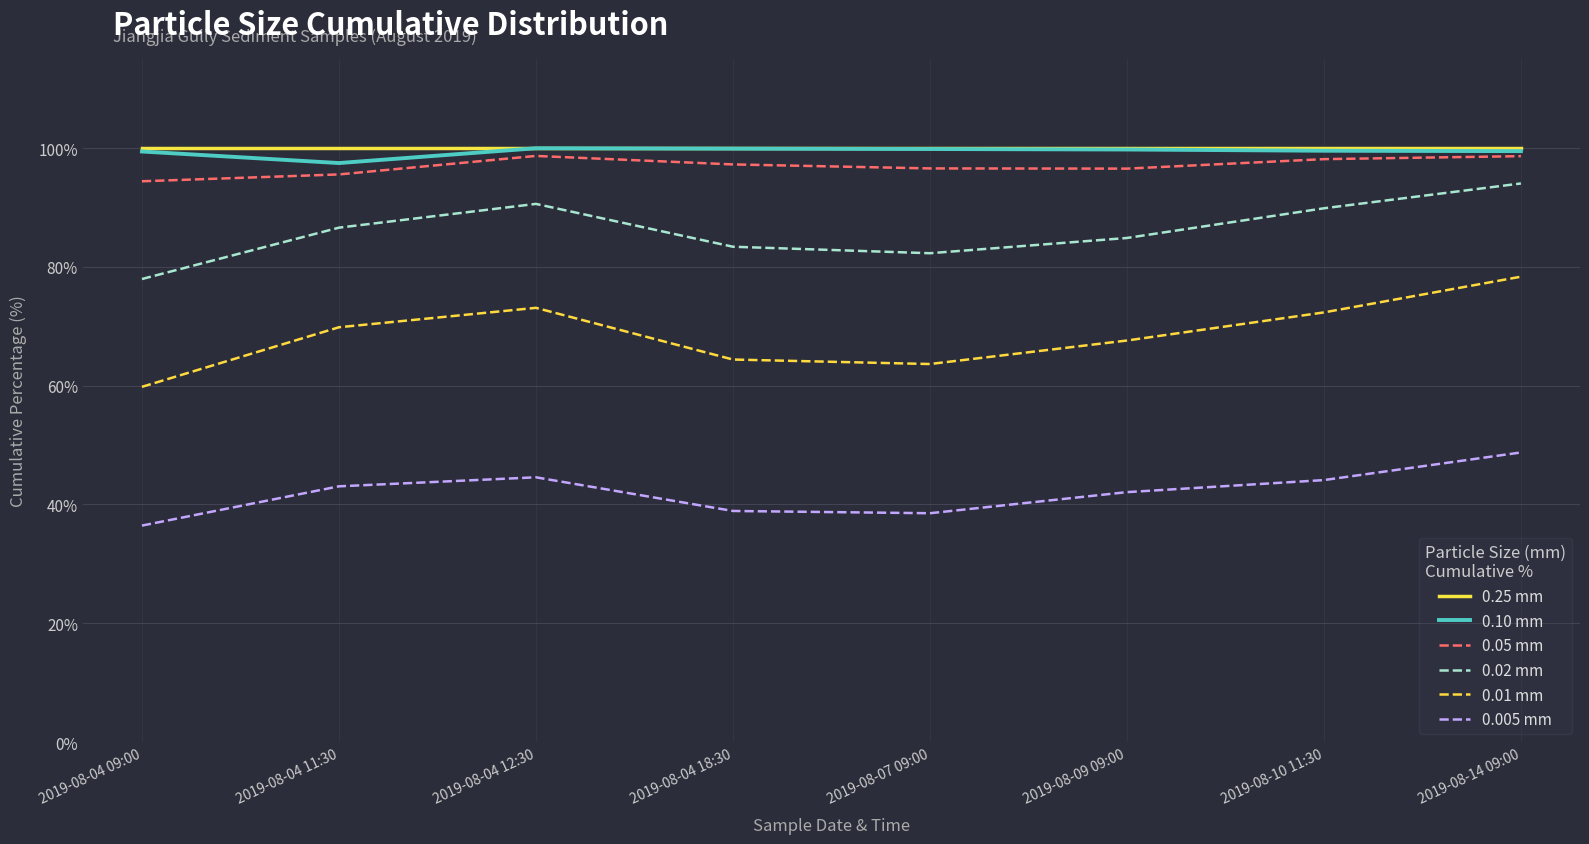

Is it true that 0.02 mm equals 35.8 at 2019-08-14 09:00?

False